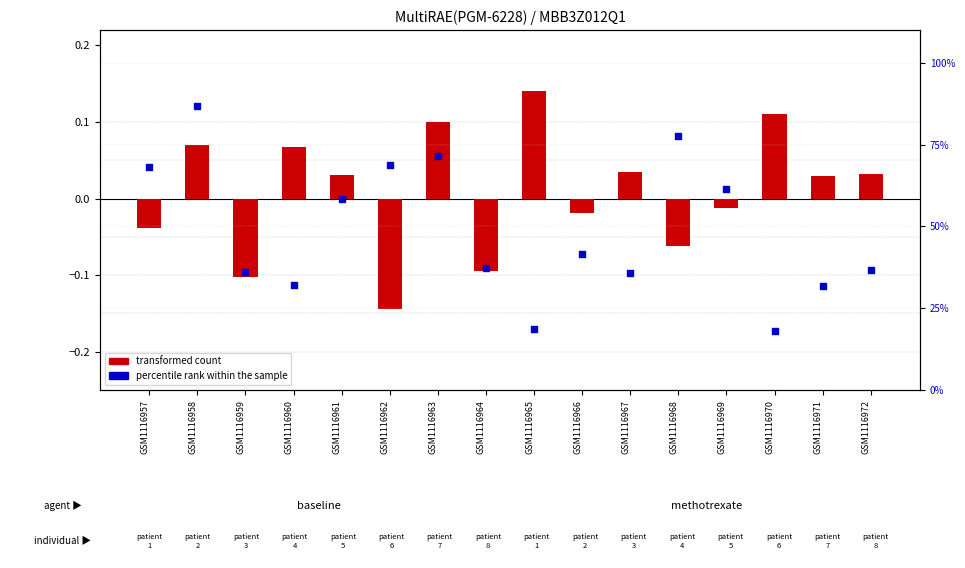

Which series contains the highest Y value?

percentile rank within the sample